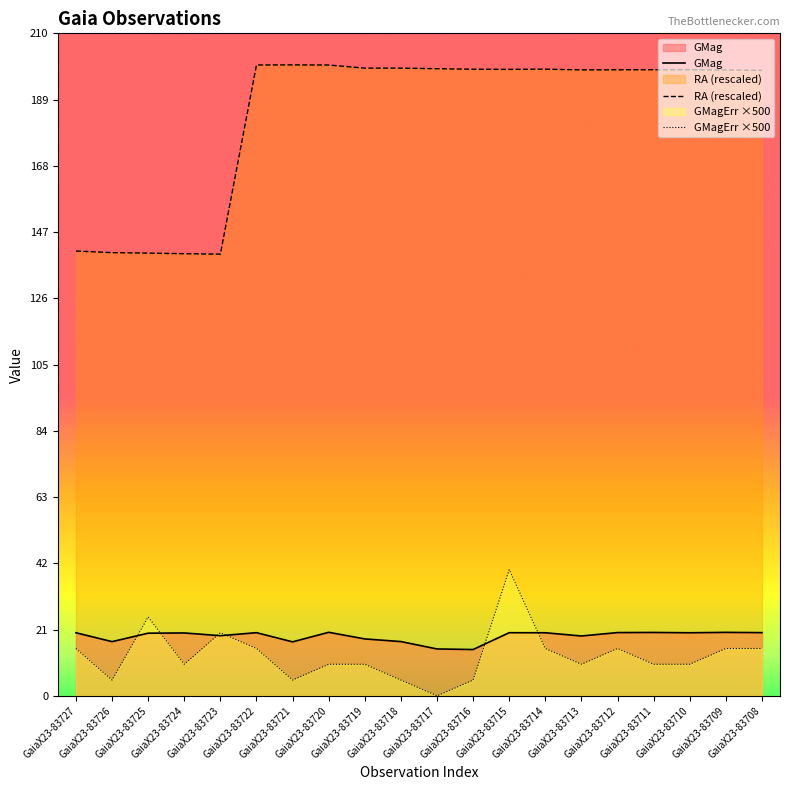

What is the sum of all GMagErr ×500 values?

255.0